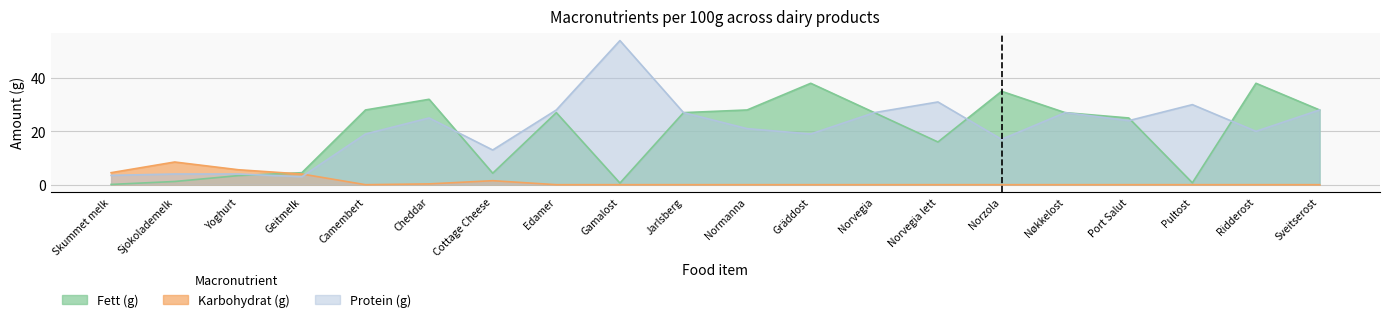

Where is Protein (g) nearest to the value 28?

Edamer